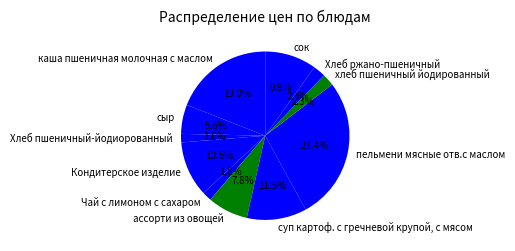

How much of the chart is everything except хлеб пшеничный йодированный?

97.7%